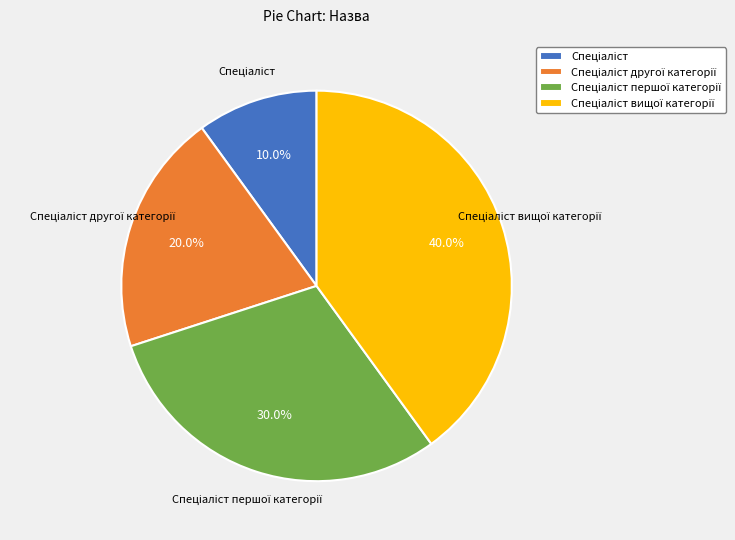

Does any single category account for the majority?

No